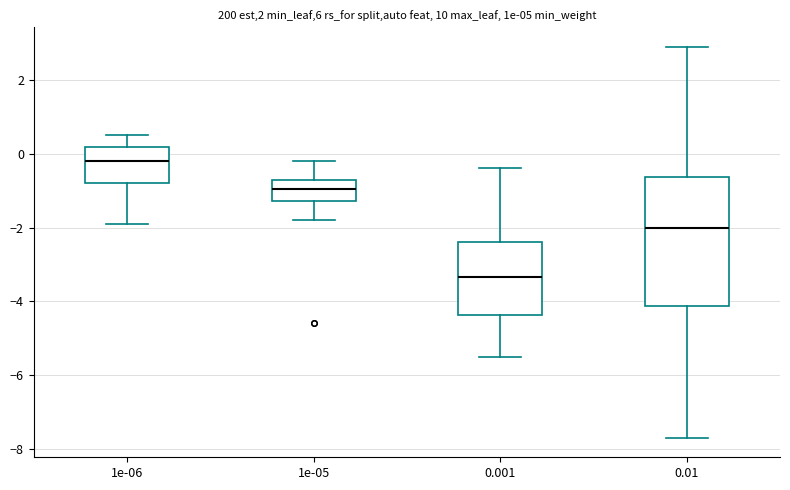

Comparing the boxes themselves (not the whiskers), which one is the tallest?

0.01